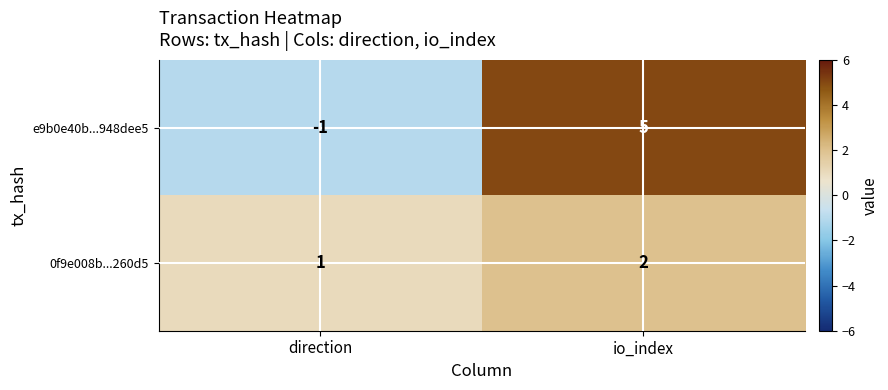

Reading right to left, transcribe all the data shown in this chart.

e9b0e40b...948dee5: 5	-1
0f9e008b...260d5: 2	1